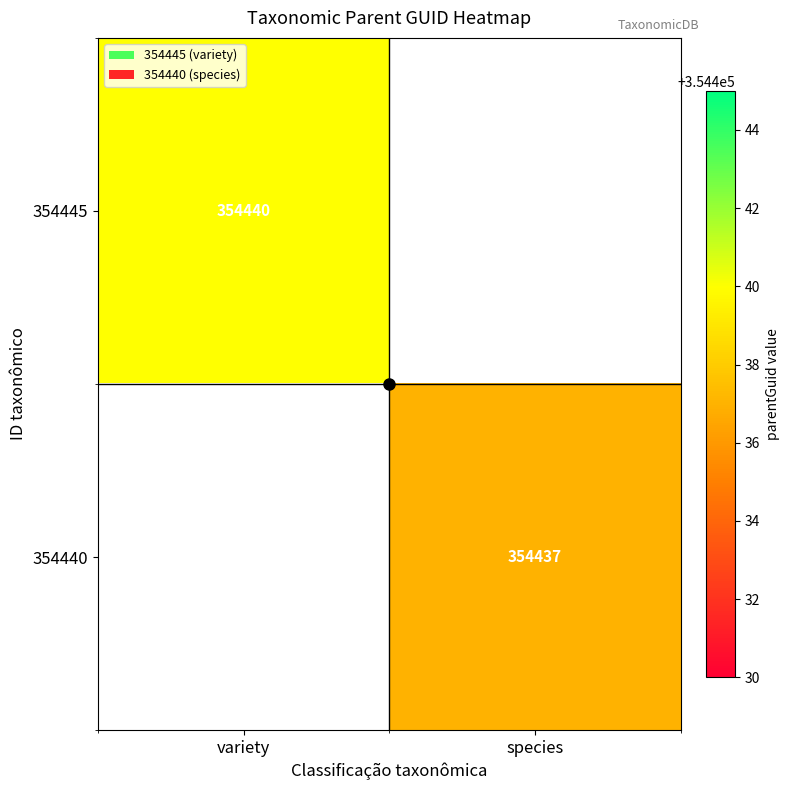

At how many categories does at least one series exceed 354438?

1